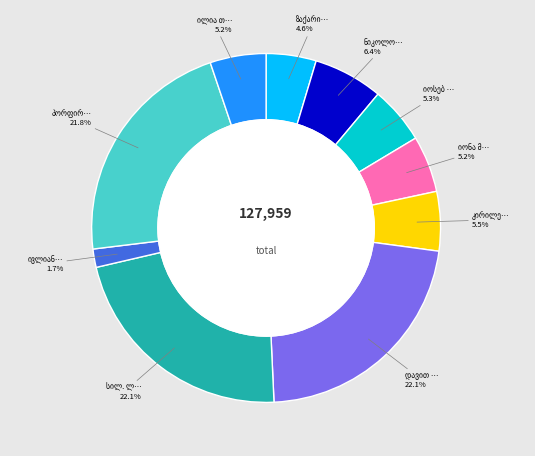

Does any single category account for the majority?

No